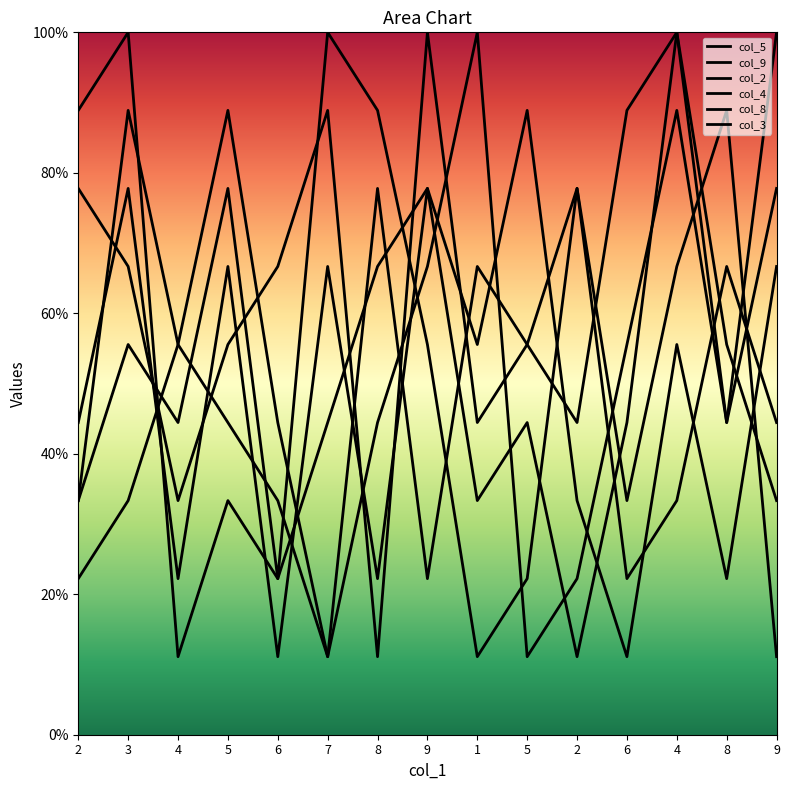

Between which two adjacent categories do col_9 and col_3 first intersect?

3 and 4